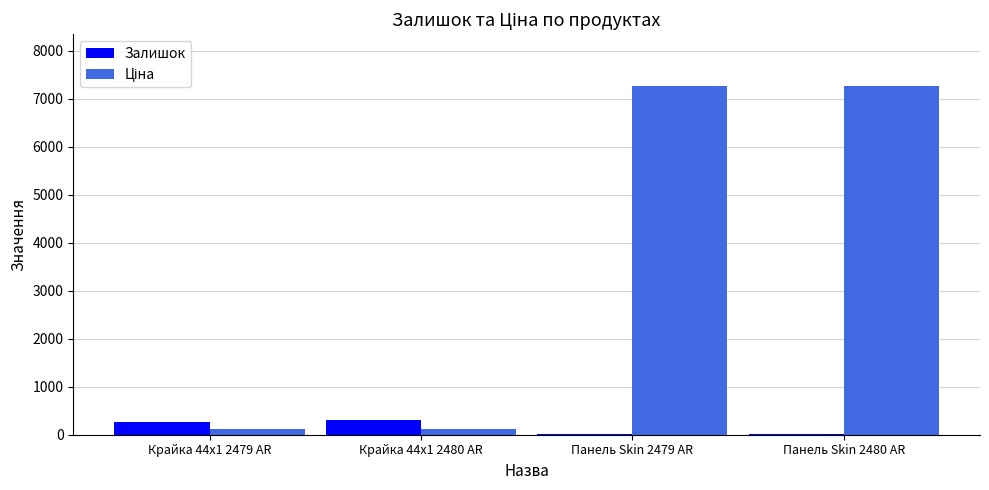

Is it true that Залишок equals 21.0 at Панель Skin 2480 AR?

True